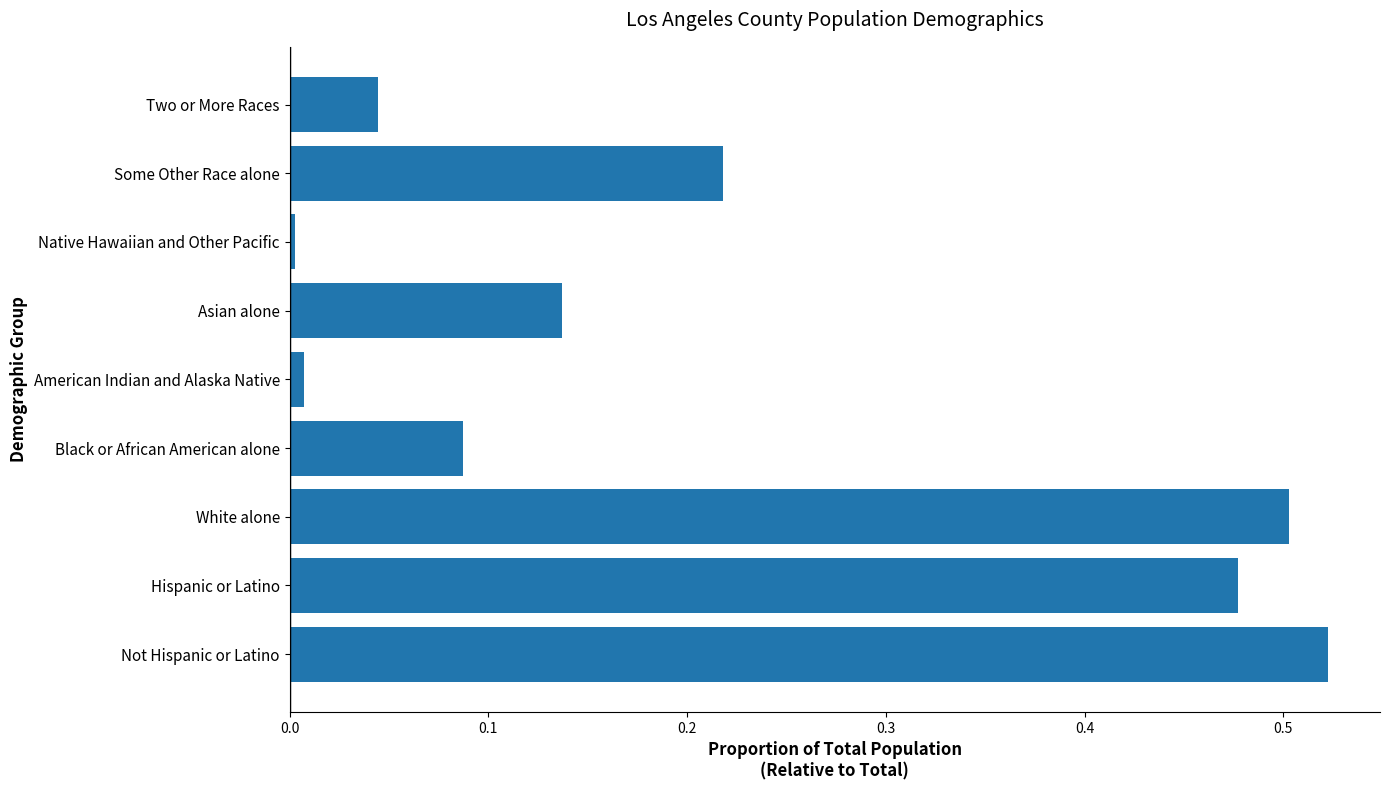

How many bars are there in total?

9